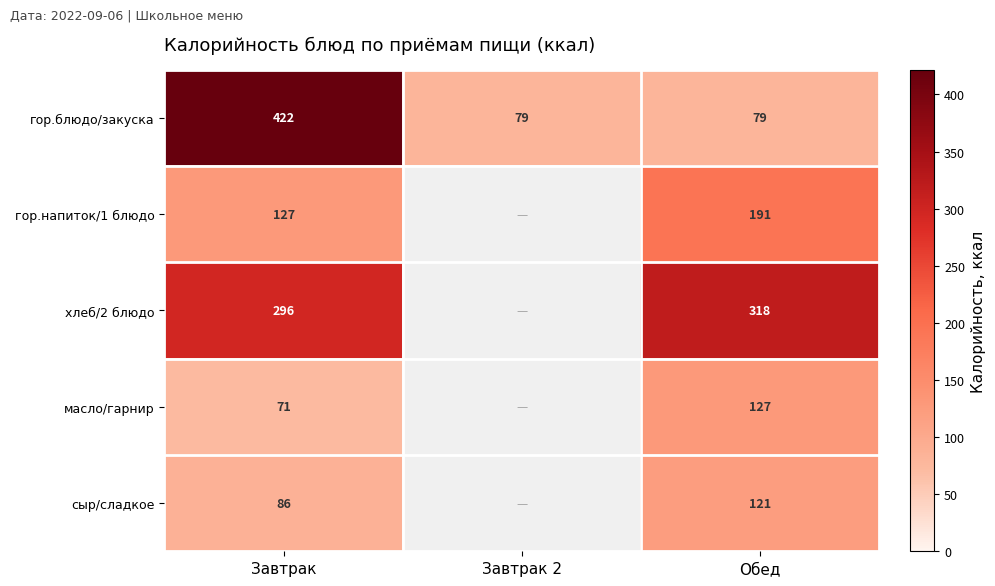

Count the number of categories in the chart.

3